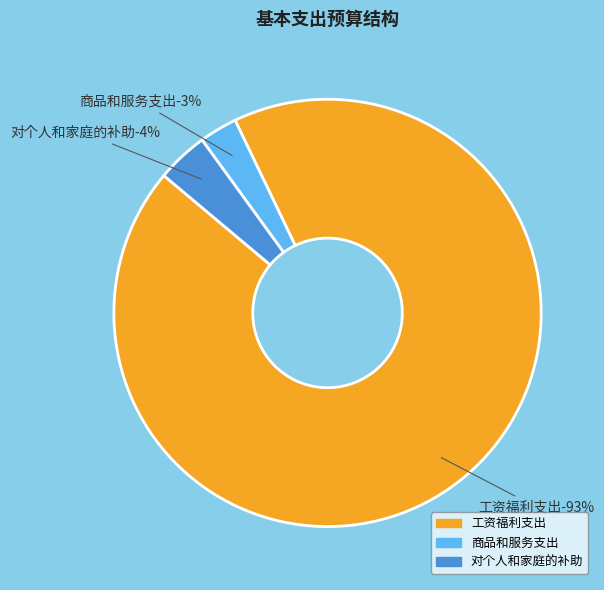

What is the change in value from 工资福利支出 to 对个人和家庭的补助?

-14365634